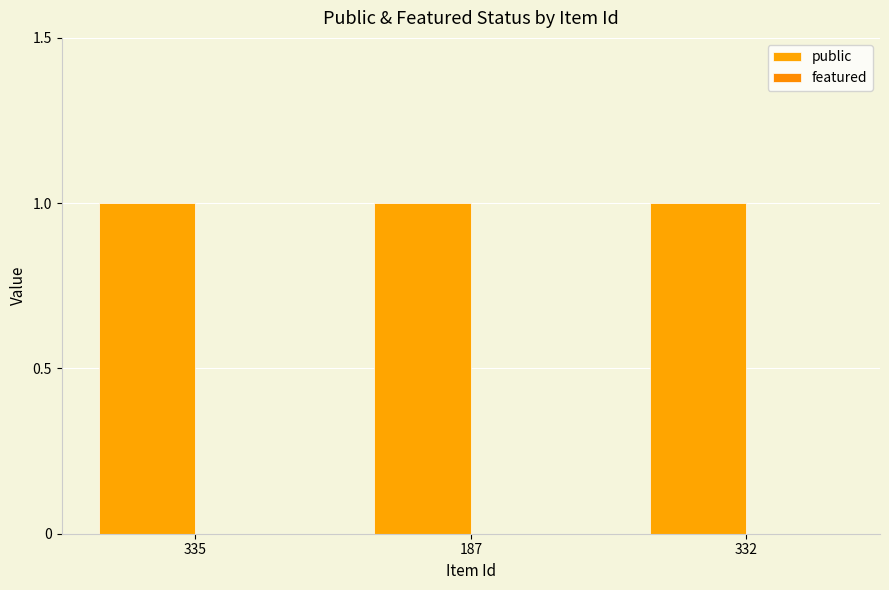

Which series changed the most between 335 and 187?

public